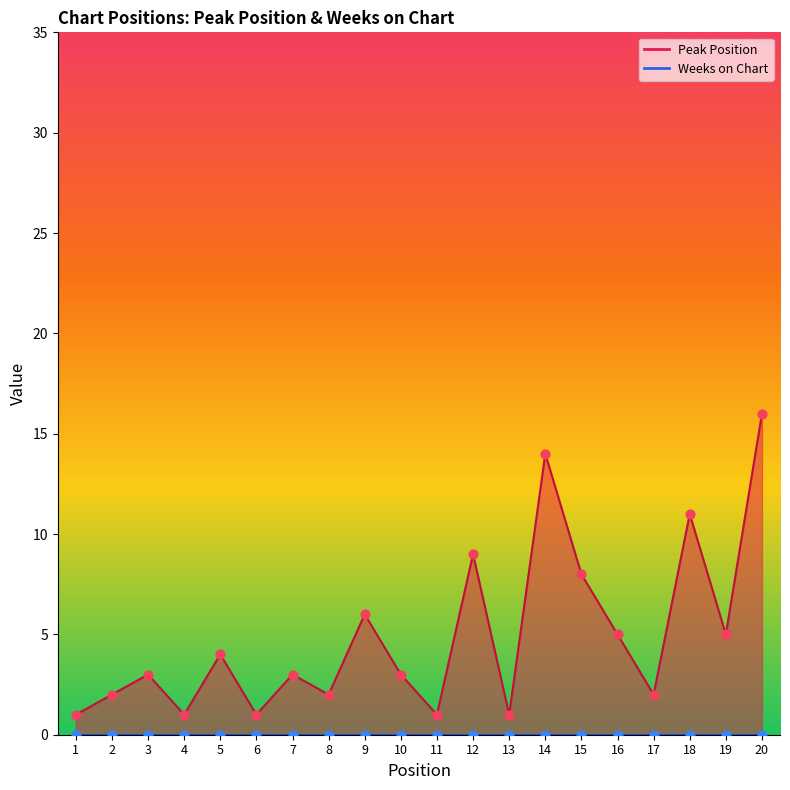

Approximately how many times larger is the value at 16 compared to 3?

1.7